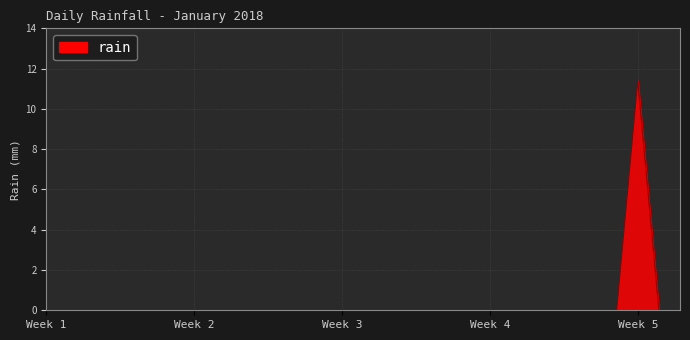

Does the chart have visible grid lines?

Yes